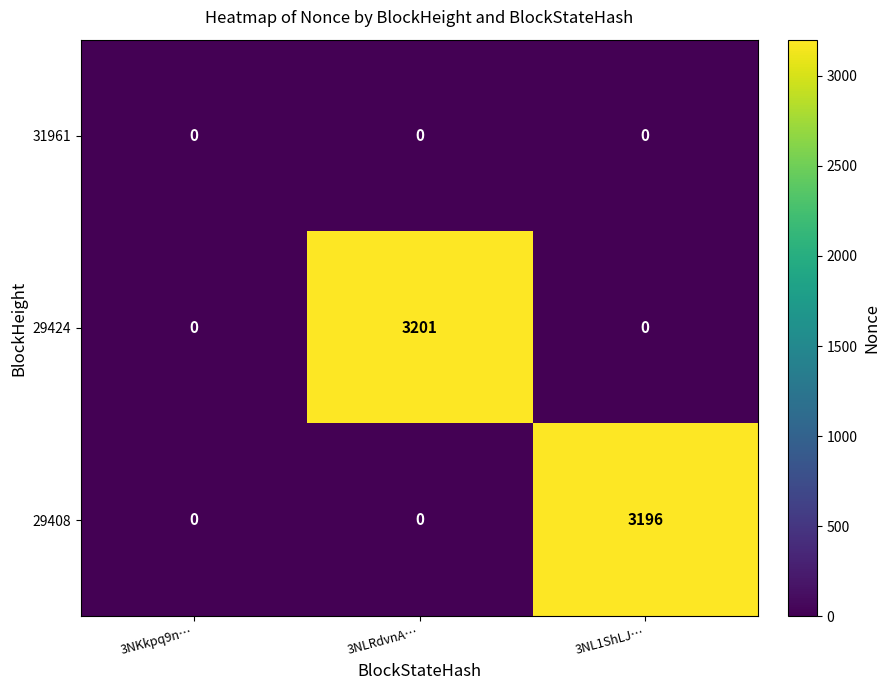

Which series has the largest range (max minus min)?

29424